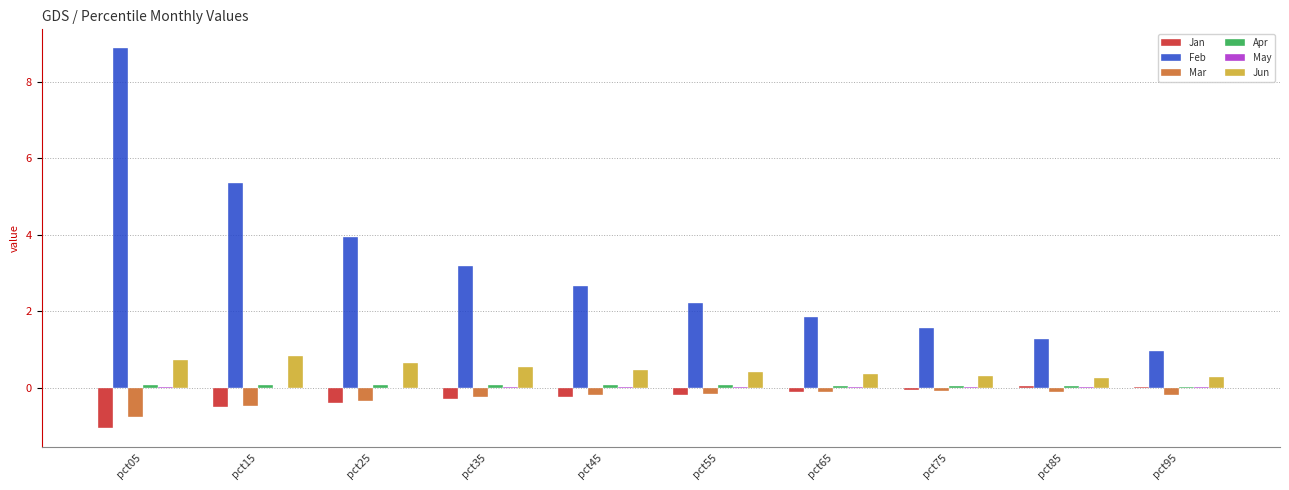

How many groups of bars are there?

10